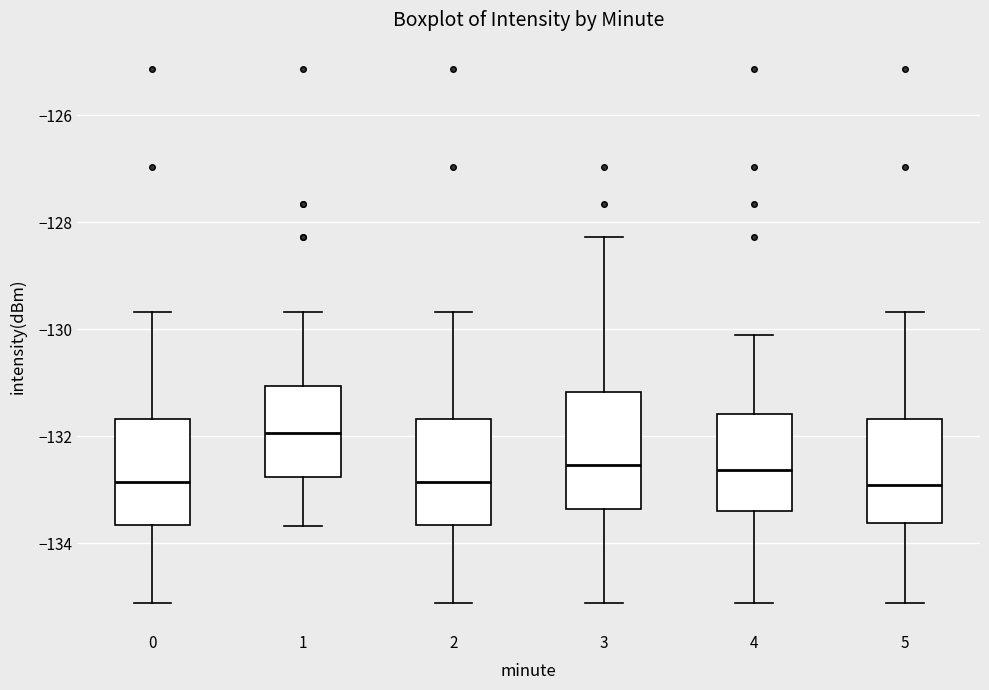

Reading left to right, transcribe this box plot: for each box, give where its median line is, the range the box spans, and where its two whiskers end, as read against the y-axis. The values are not printed on the chart, so give them approximately, as read against the axis.

0: median -132.8, box -133.6 to -131.6, whiskers -135.2 to -129.6
1: median -132.0, box -132.8 to -131.0, whiskers -133.6 to -129.6
2: median -132.8, box -133.6 to -131.6, whiskers -135.2 to -129.6
3: median -132.6, box -133.4 to -131.2, whiskers -135.2 to -128.2
4: median -132.6, box -133.4 to -131.6, whiskers -135.2 to -130.2
5: median -133.0, box -133.6 to -131.6, whiskers -135.2 to -129.6